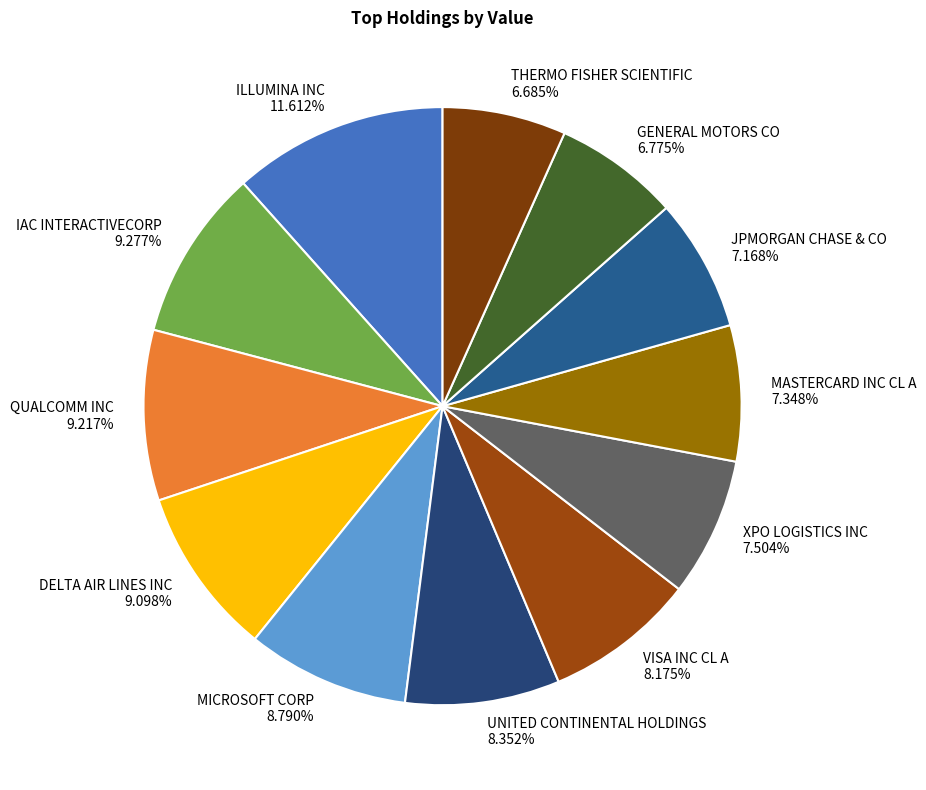

To the nearest percent, what is the average slice percentage?

8%